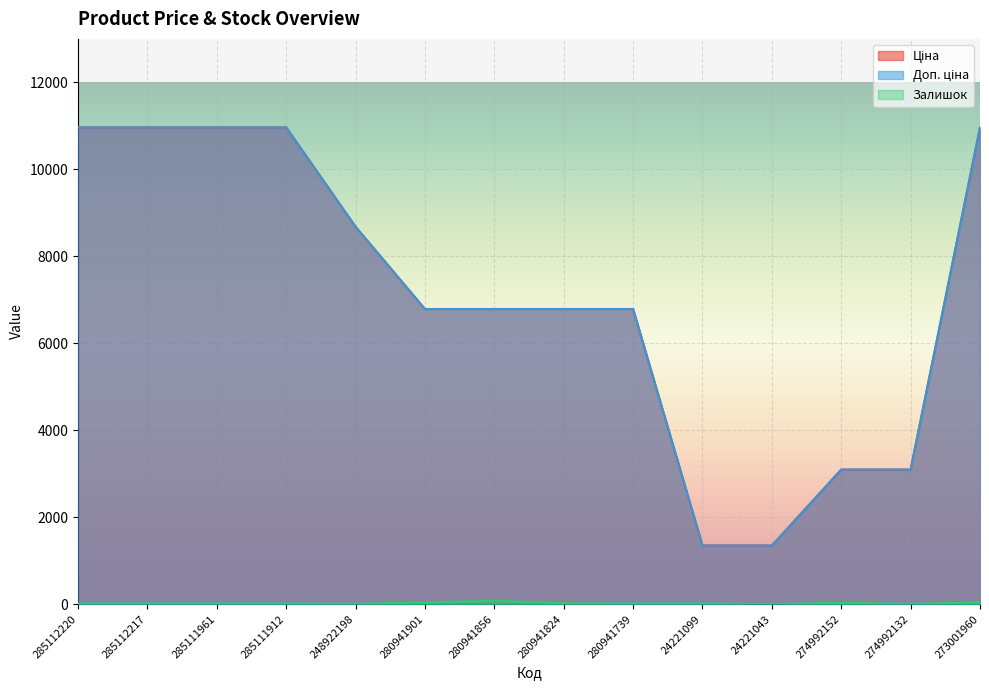

Which category has the highest value in the Доп. ціна series?

285112220